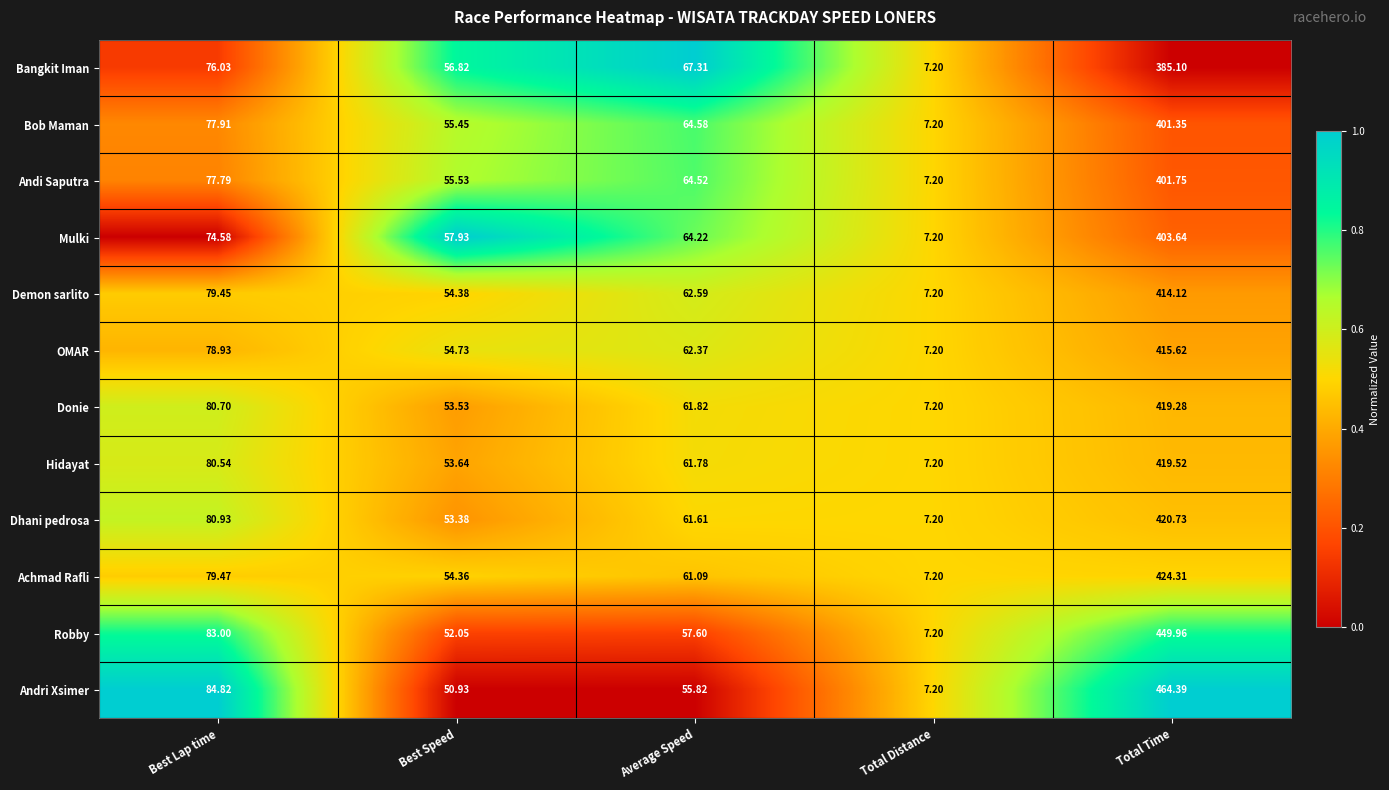

Between Best Lap time and Best Speed, which series saw the biggest shift?

Andri Xsimer